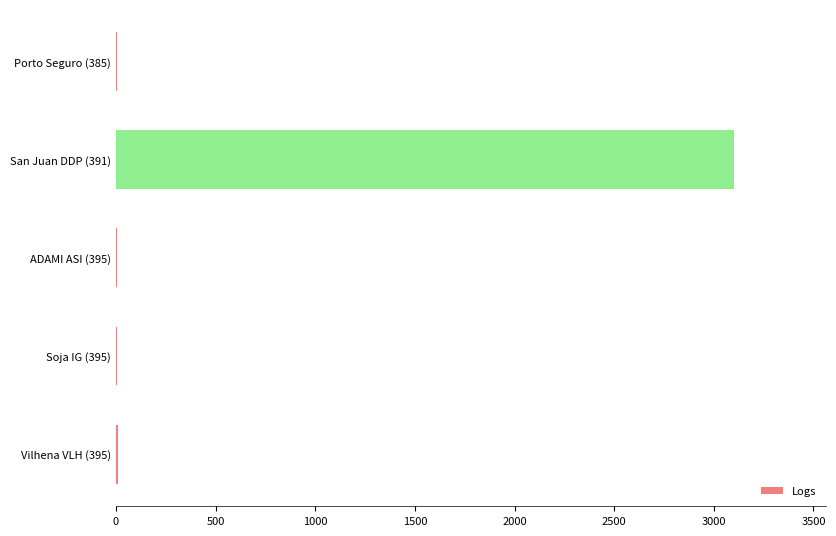

The chart shows a value of 6 at Porto Seguro (385). True or false?

True